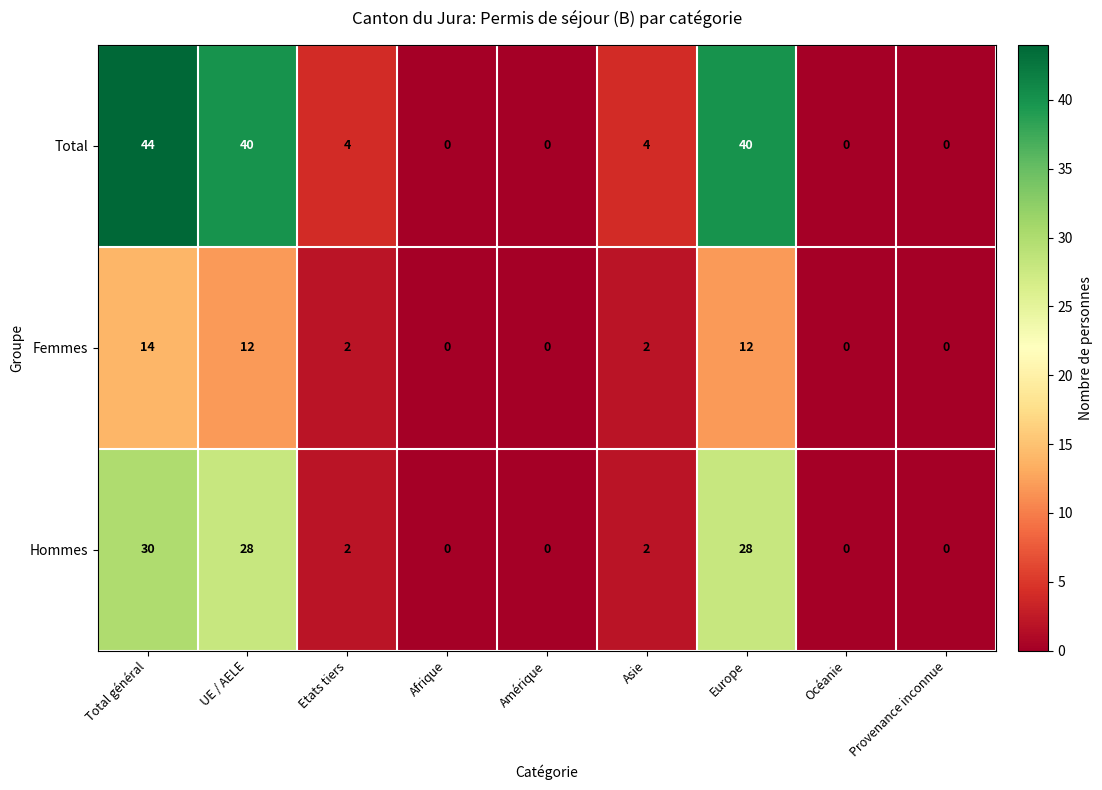

How many positive values does the Hommes series have?

5